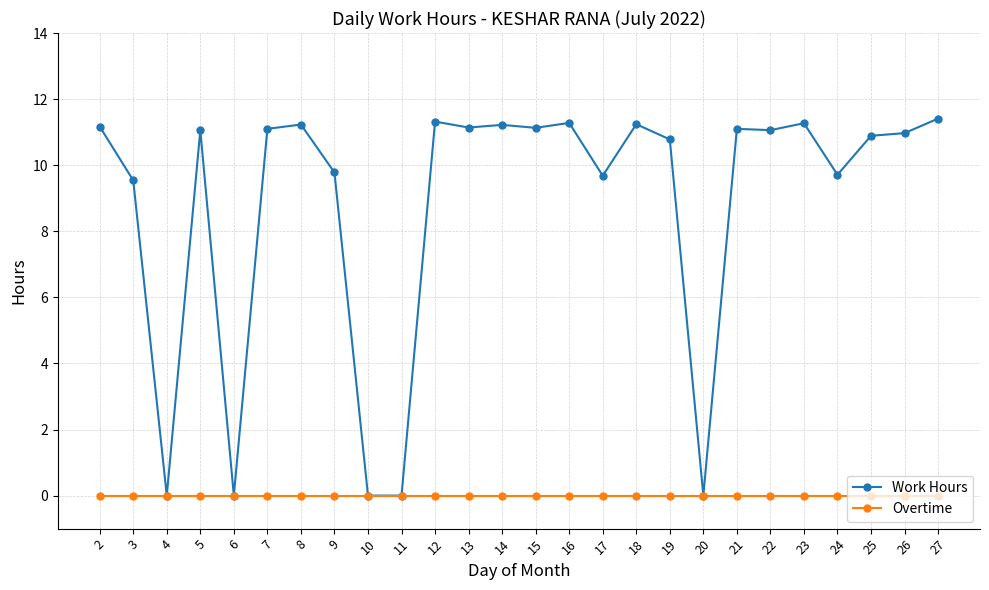

Which series has the largest total across all categories?

Work Hours